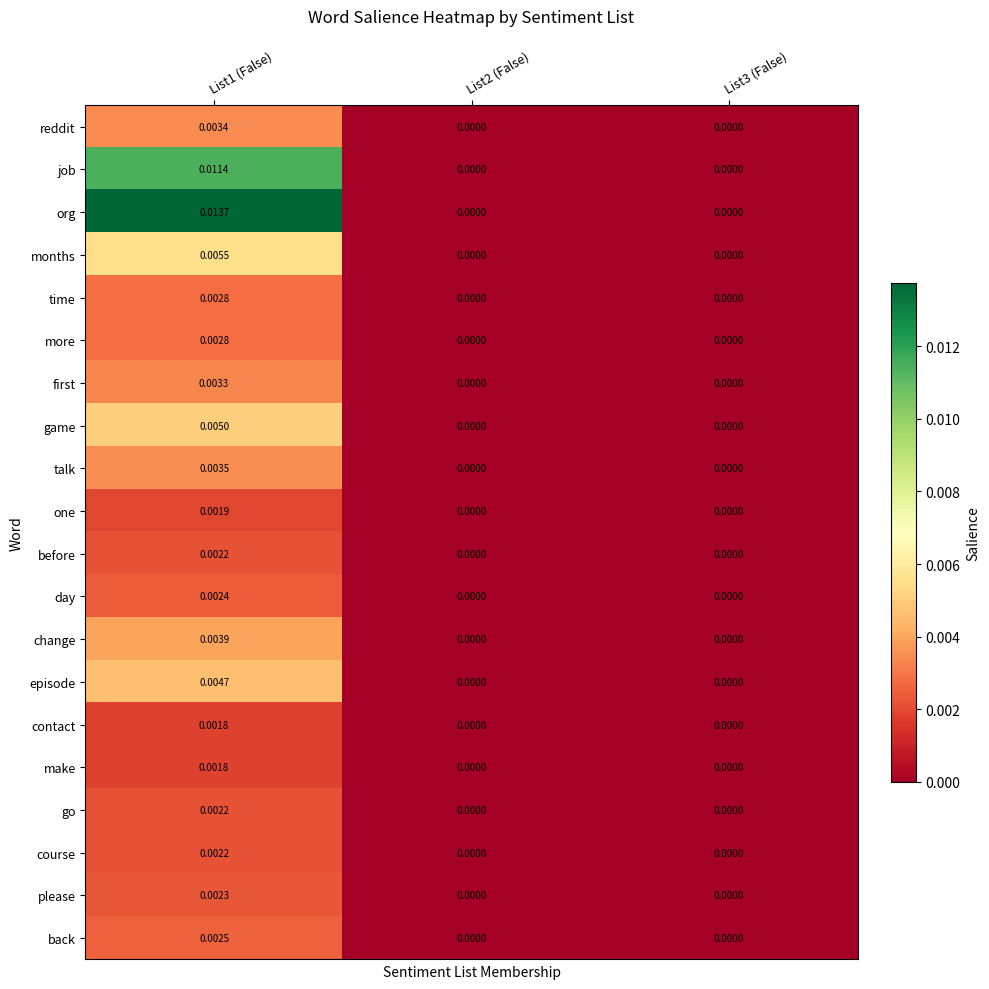

Which series has the largest range (max minus min)?

org